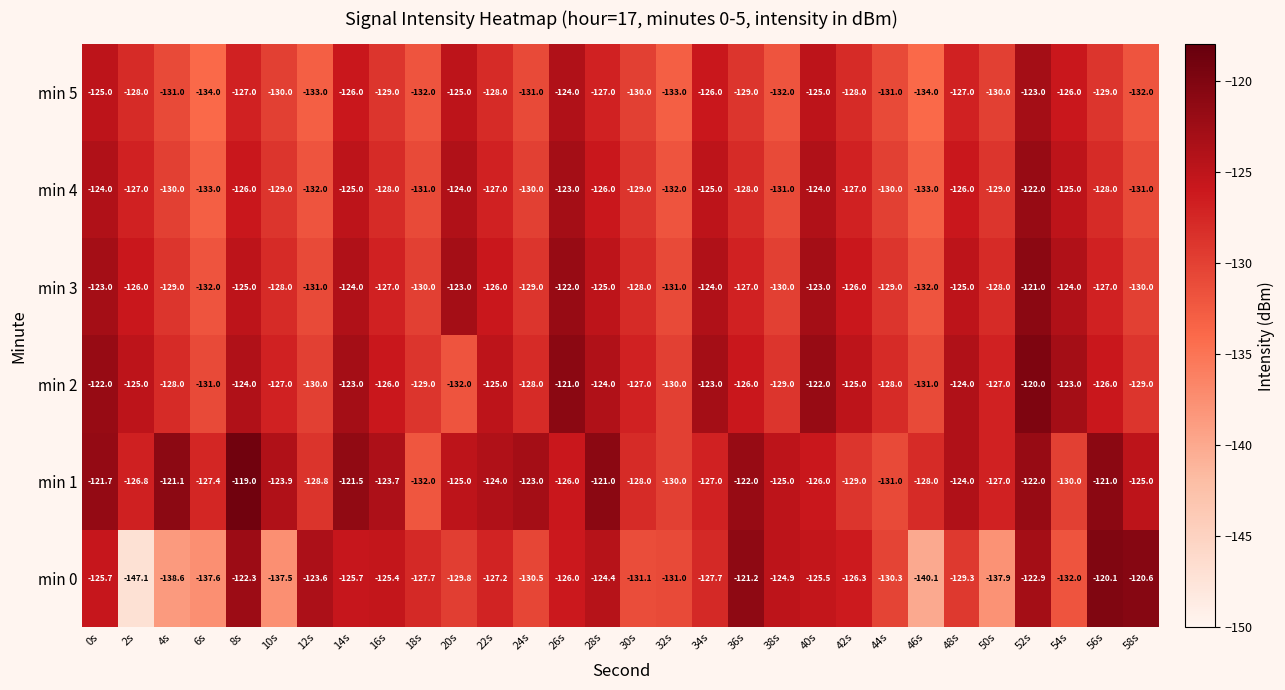

How many categories are shown in the chart?

30